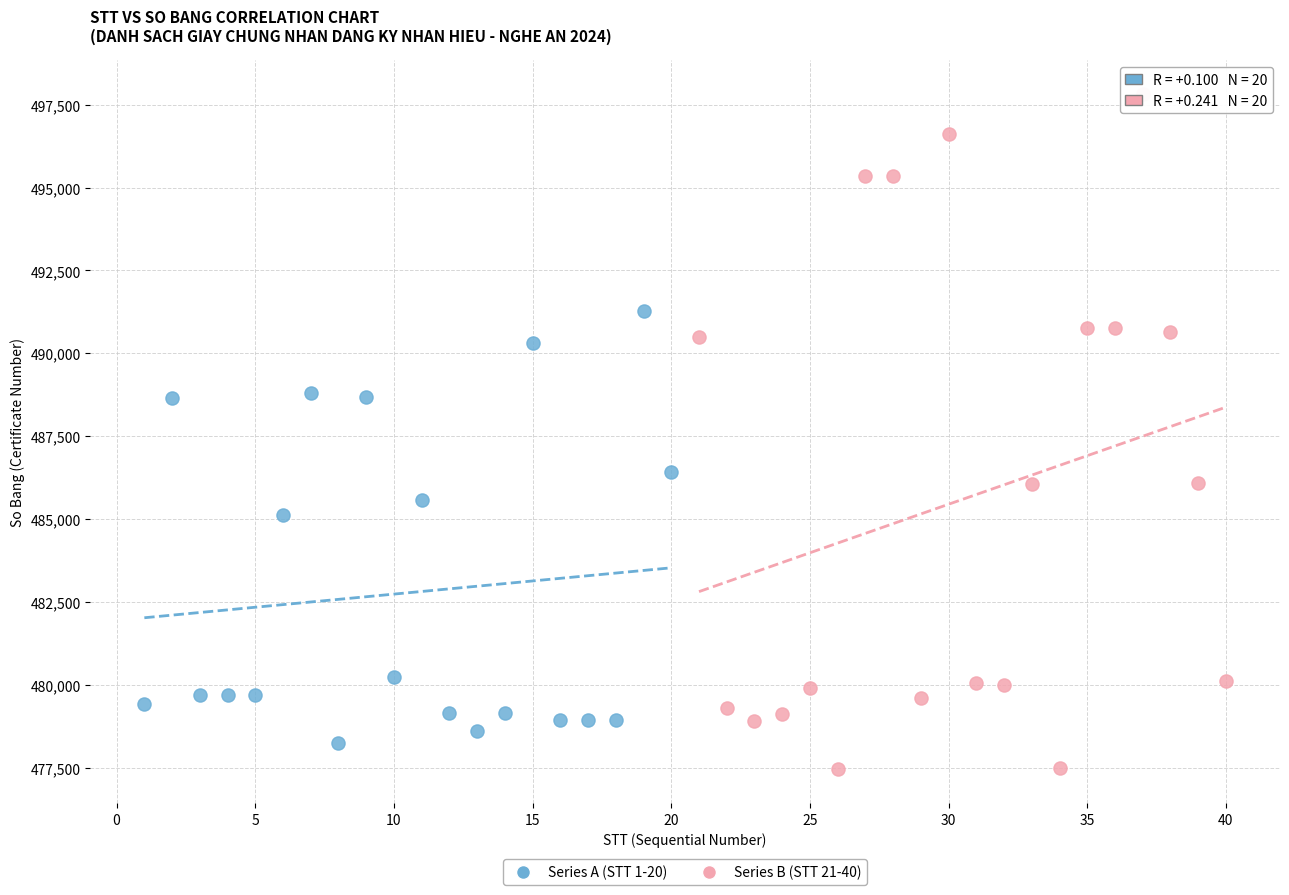

Which series contains the lowest Y value?

Series B (STT 21-40)